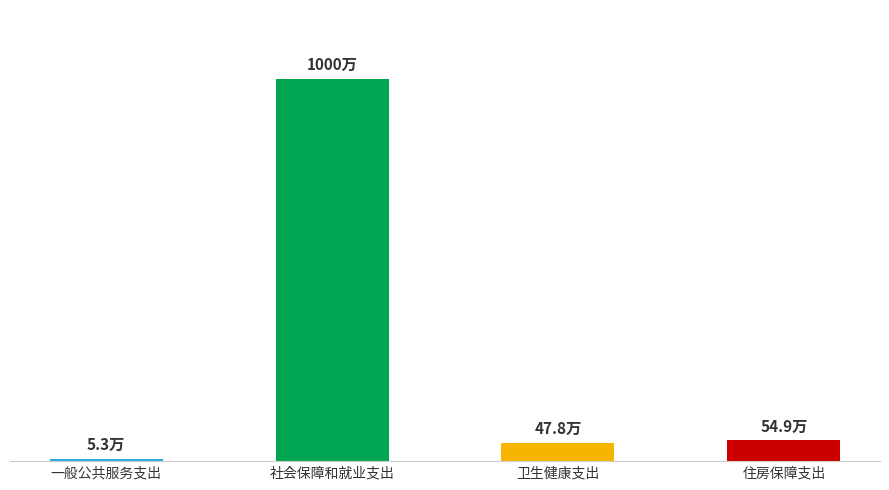

Rank the categories by value from highest to lowest.

社会保障和就业支出, 住房保障支出, 卫生健康支出, 一般公共服务支出